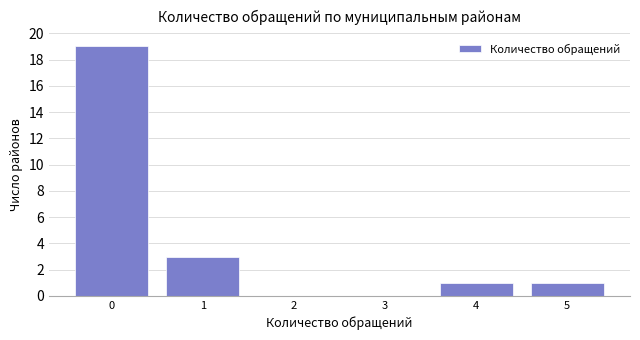

Reading left to right, extract all data points from this chart.

0=19	1=3	2=0	3=0	4=1	5=1